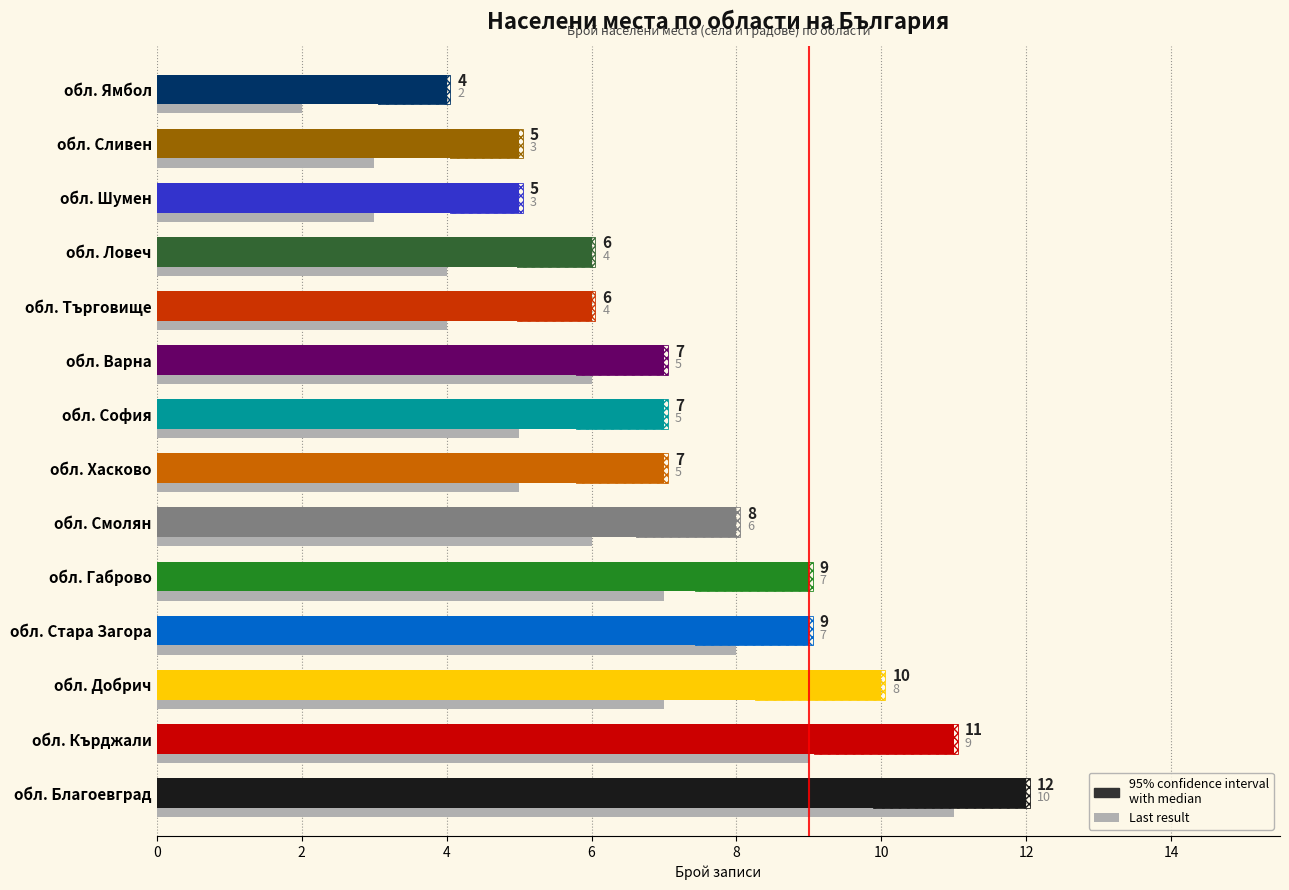

What is the difference between the values at 10 and 2?

5